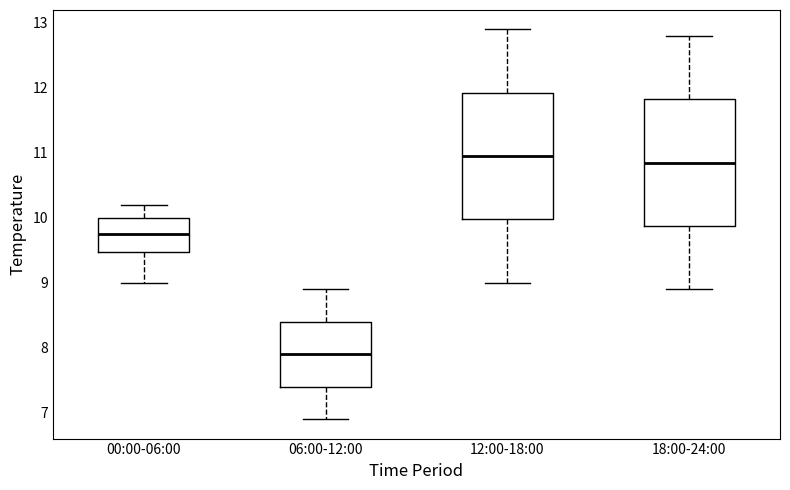

Reading left to right, transcribe this box plot: for each box, give where its median line is, the range the box spans, and where its two whiskers end, as read against the y-axis. The values are not printed on the chart, so give them approximately, as read against the axis.

00:00-06:00: median 9.8, box 9.5 to 10.0, whiskers 9.0 to 10.2
06:00-12:00: median 7.9, box 7.4 to 8.4, whiskers 6.9 to 8.9
12:00-18:00: median 11.0, box 10.0 to 11.9, whiskers 9.0 to 12.9
18:00-24:00: median 10.9, box 9.9 to 11.8, whiskers 8.9 to 12.8